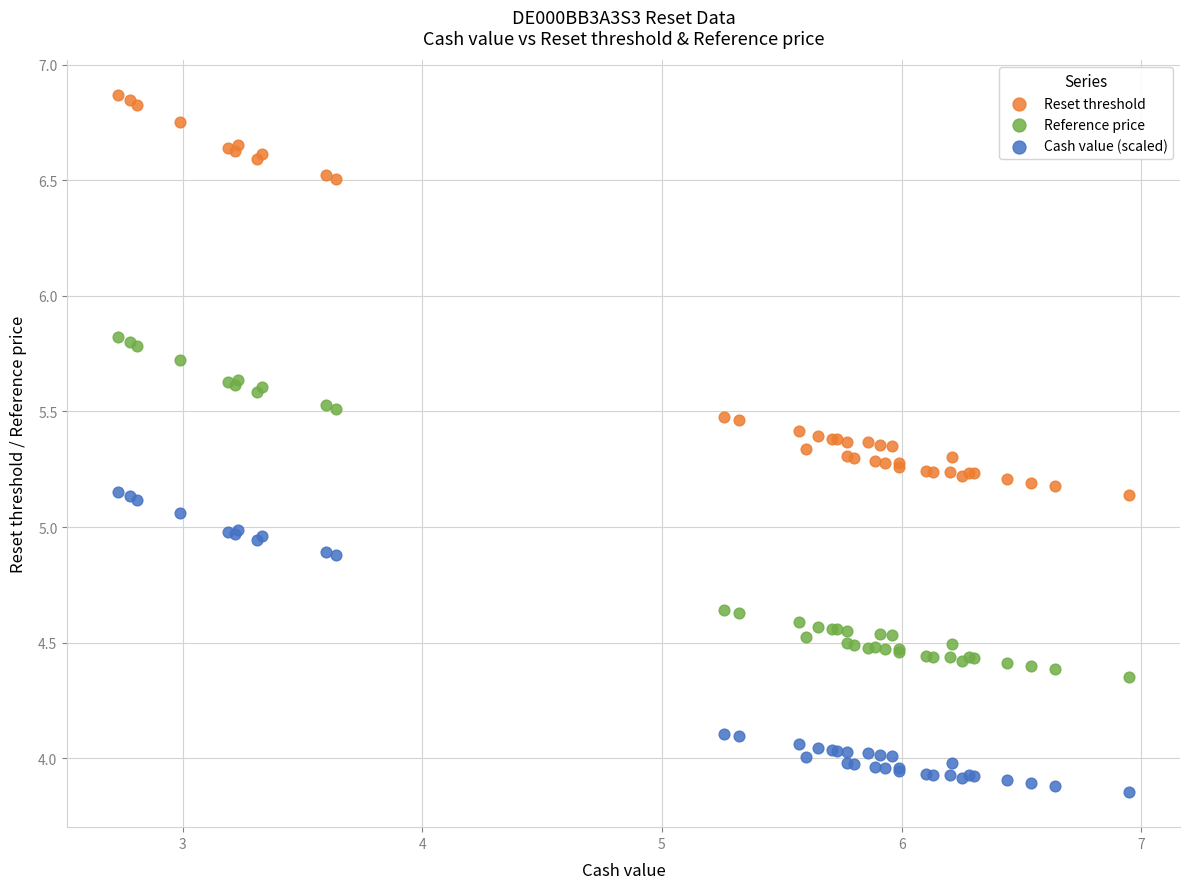

Which series has the largest Y range (max minus min)?

Reset threshold